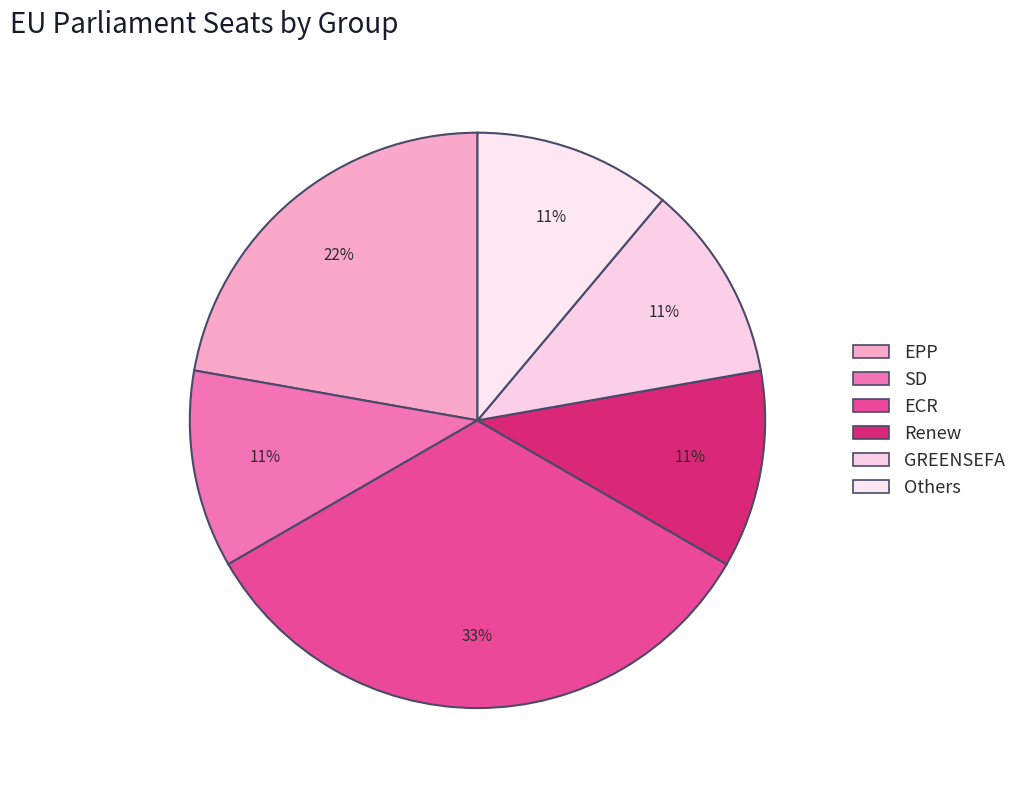

To the nearest percent, what percentage of the pie is Renew?

11%